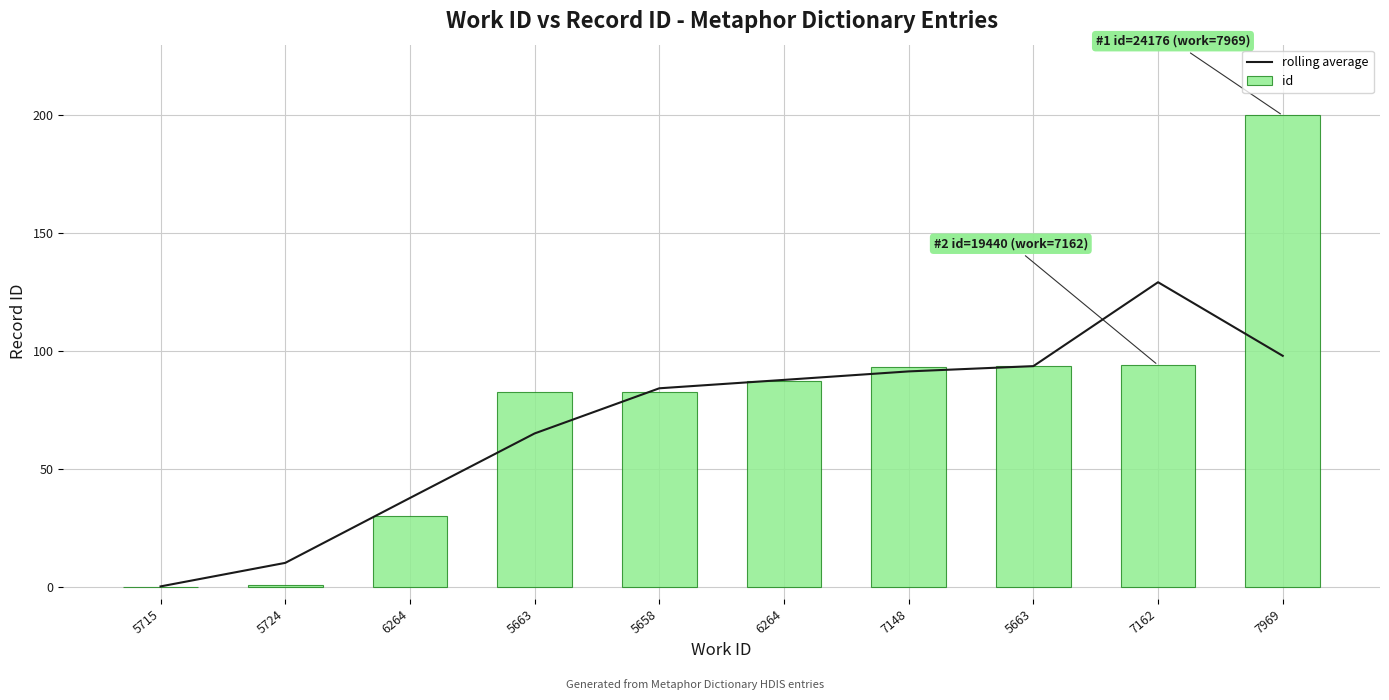

How many categories are shown in the chart?

10